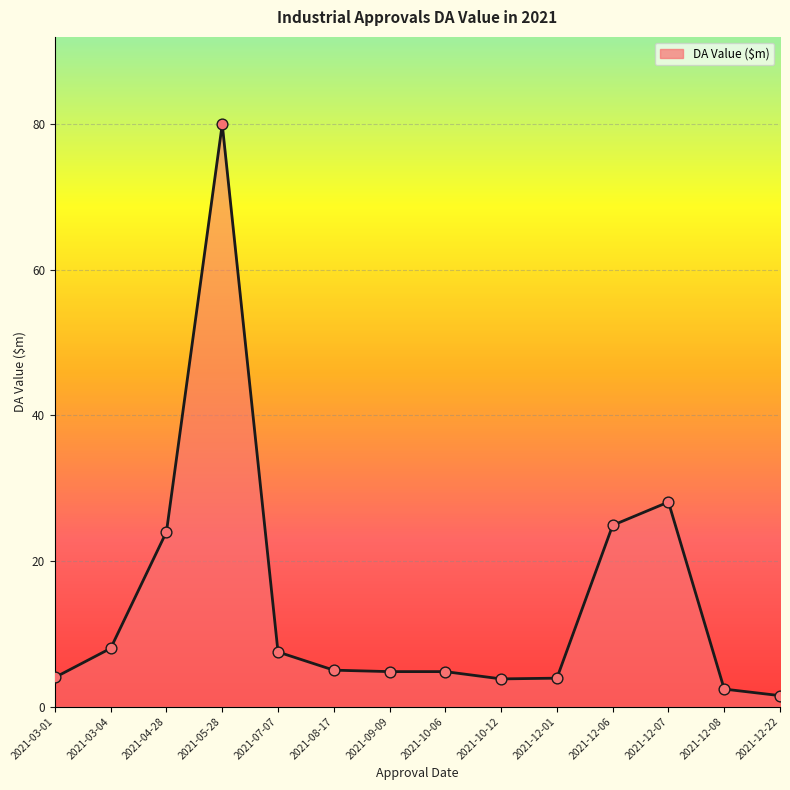

What is the ratio of the value at 2021-12-06 to the value at 2021-09-09?

5.2